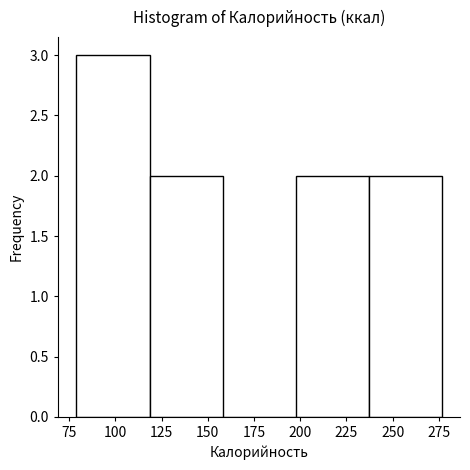

Which range on the x-axis has the tallest bar?

80 to 120